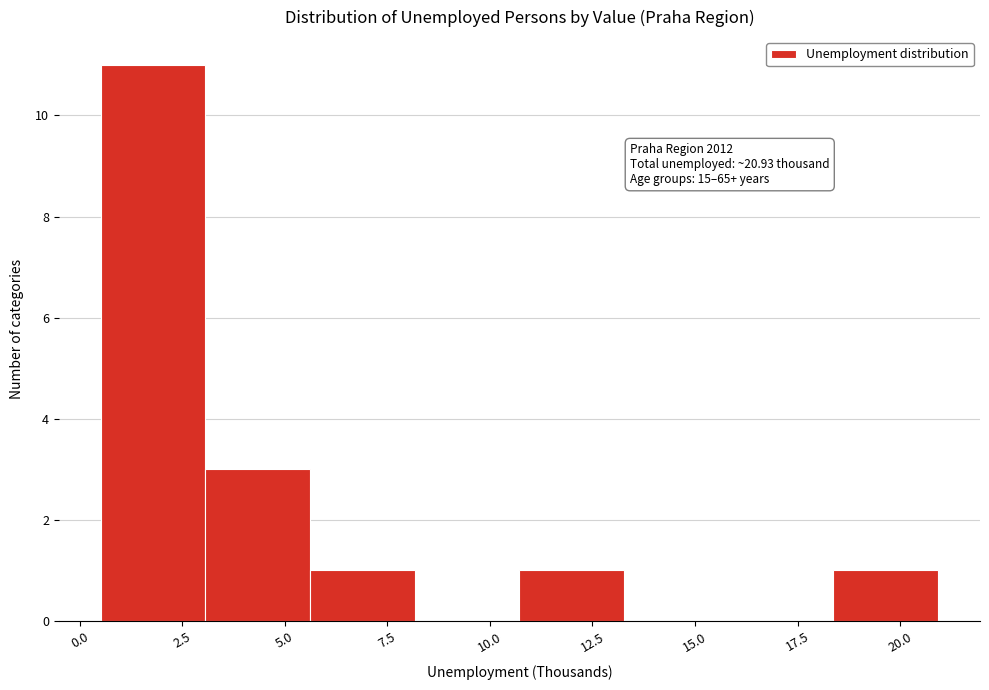

Over which range of the x-axis is the bar tallest?

0.5 to 3.0